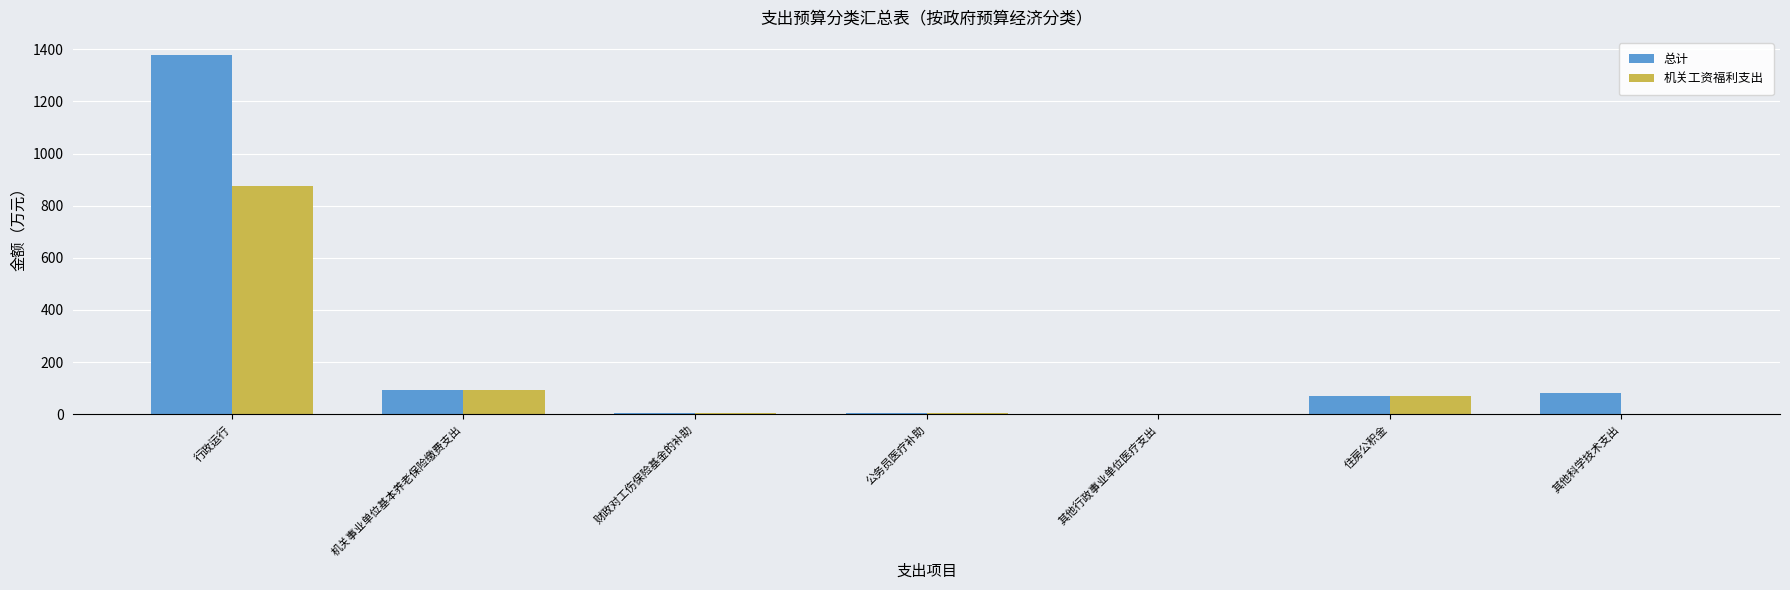

Which category has the highest value in the 机关工资福利支出 series?

行政运行